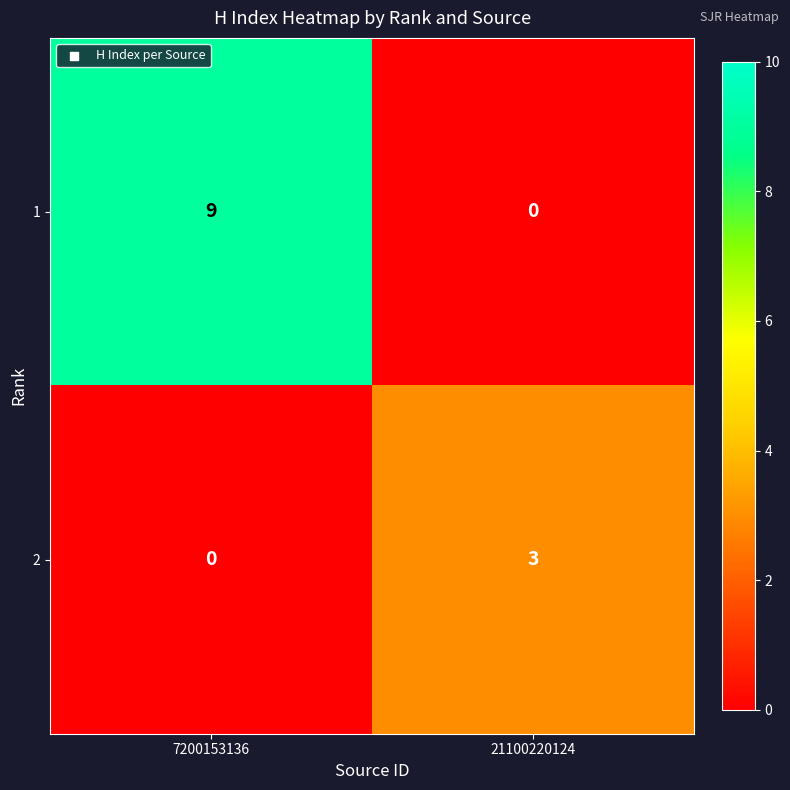

What is the difference between the 2 values at 7200153136 and 21100220124?

3